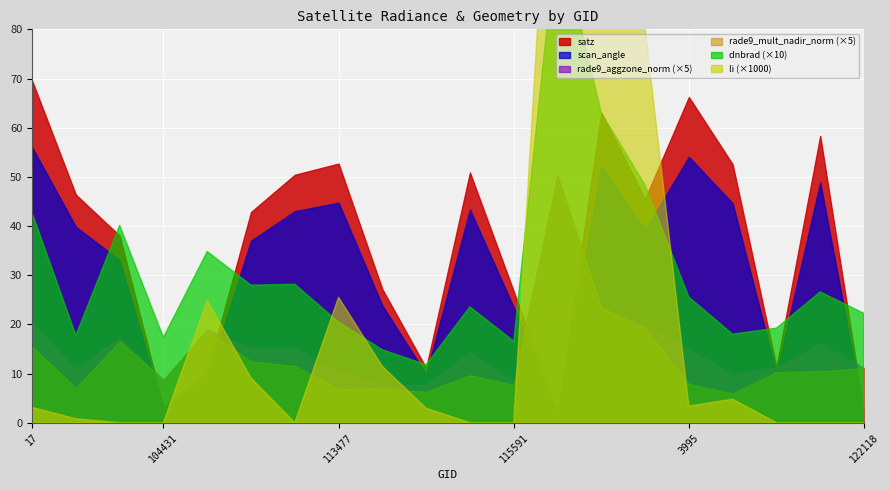

Between which two adjacent categories do satz and rade9_mult_nadir_norm first intersect?

115591 and 119351